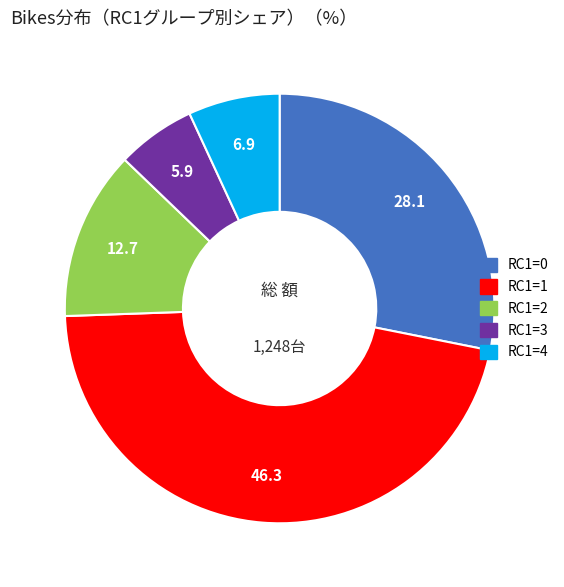

Is it true that RC1=1 is 37% of the pie?

False